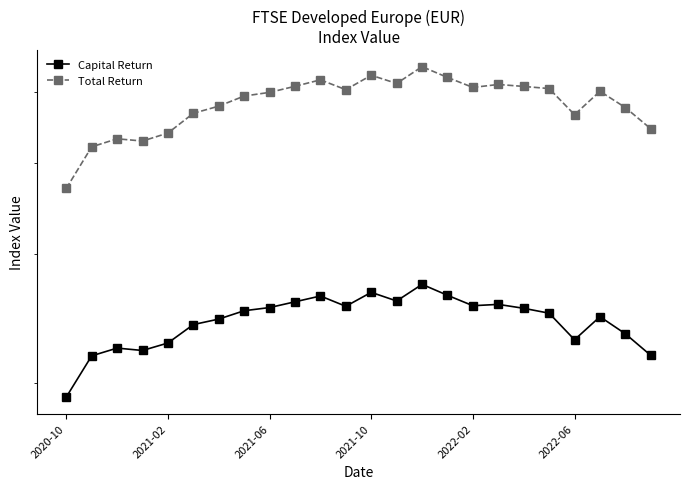

What is the highest value of the Capital Return series?

272.6